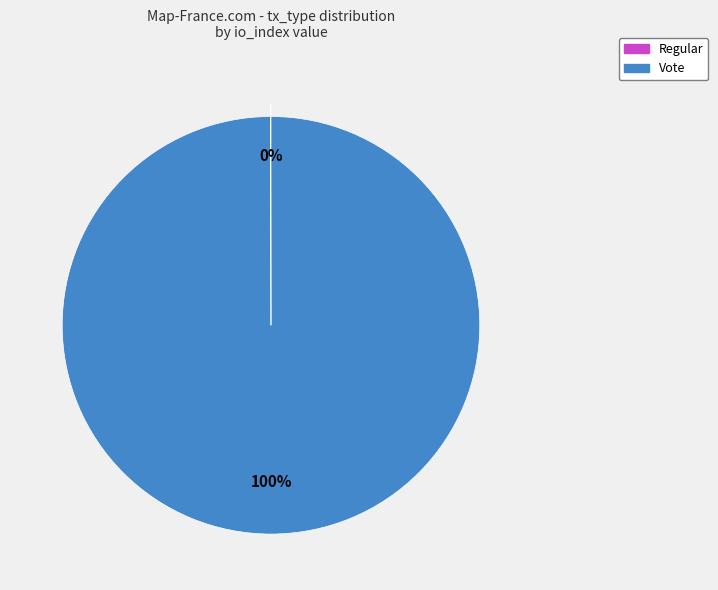

Which slice is the largest?

Vote